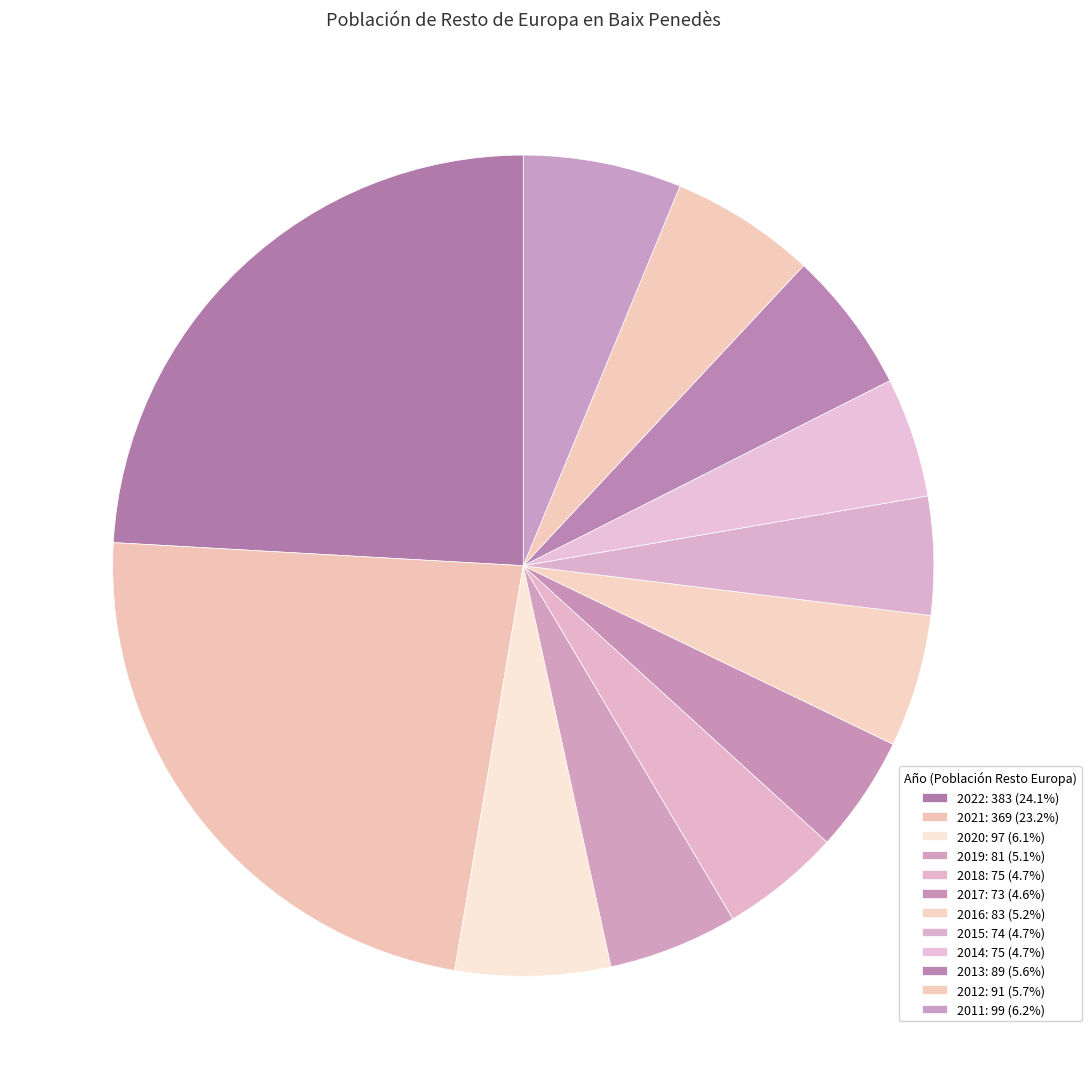

Which category has the smallest portion of the pie?

2017